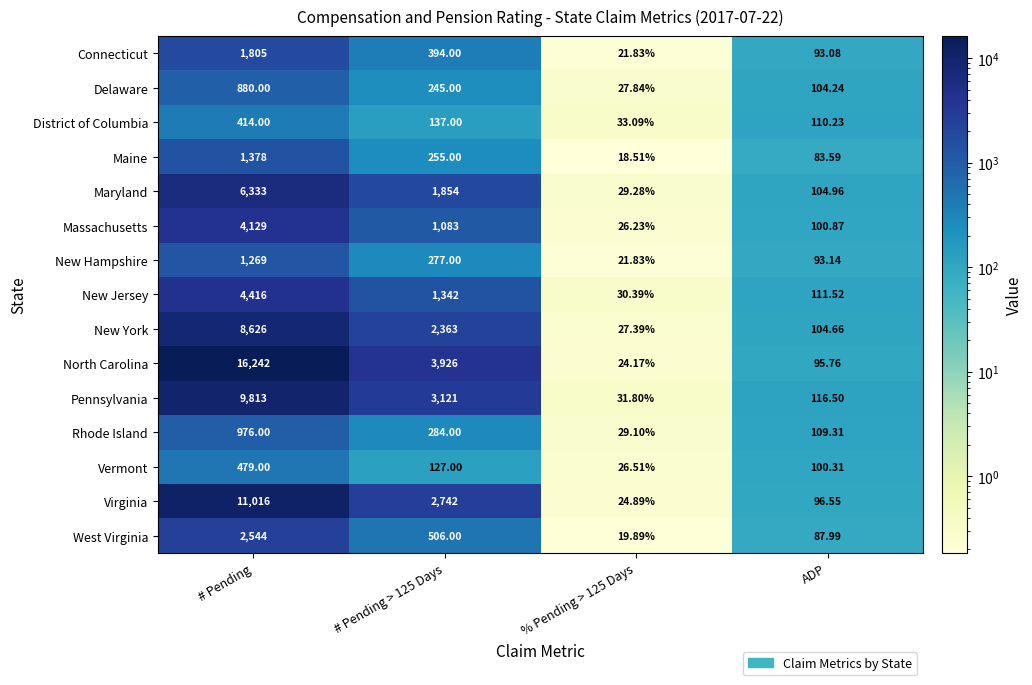

List the series in order of their peak value, lowest first.

District of Columbia, Vermont, Delaware, Rhode Island, New Hampshire, Maine, Connecticut, West Virginia, Massachusetts, New Jersey, Maryland, New York, Pennsylvania, Virginia, North Carolina